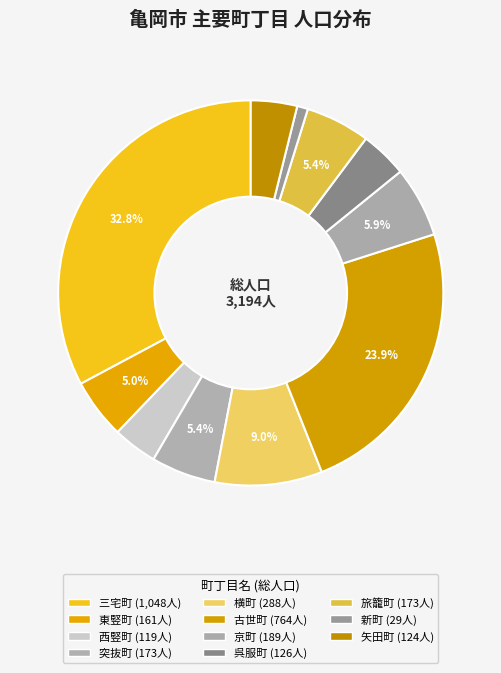

To the nearest percent, what portion does 西竪町 represent?

4%